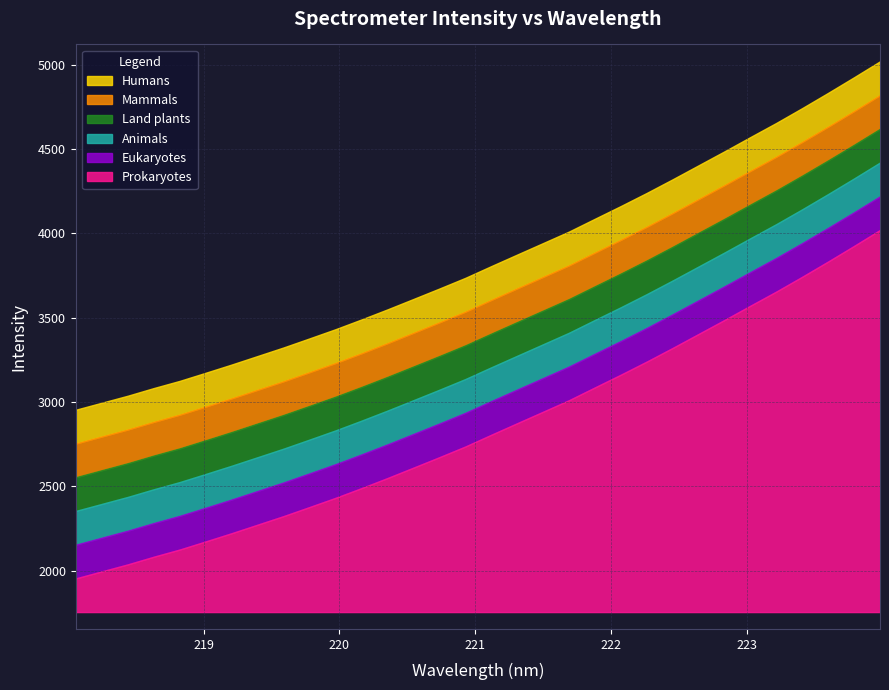

Where is the data nearest to the value 2987?

221.6902